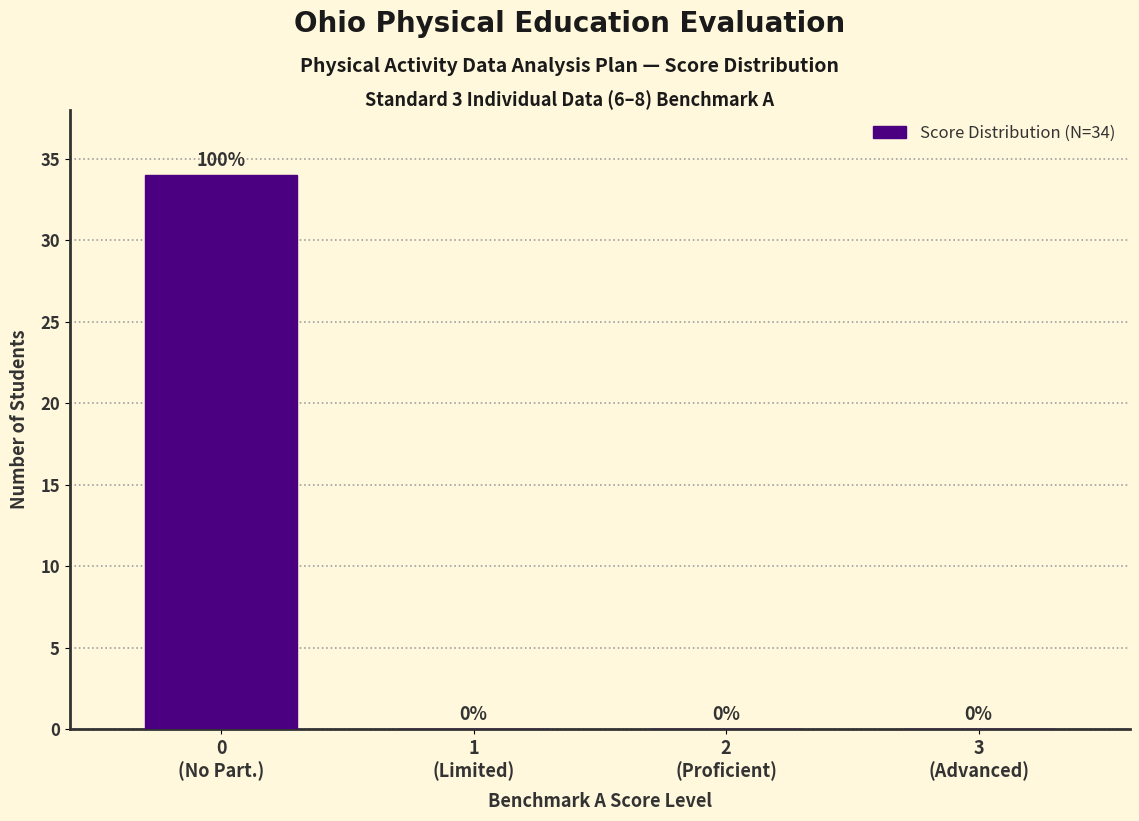

What is the maximum value shown in the chart?

34